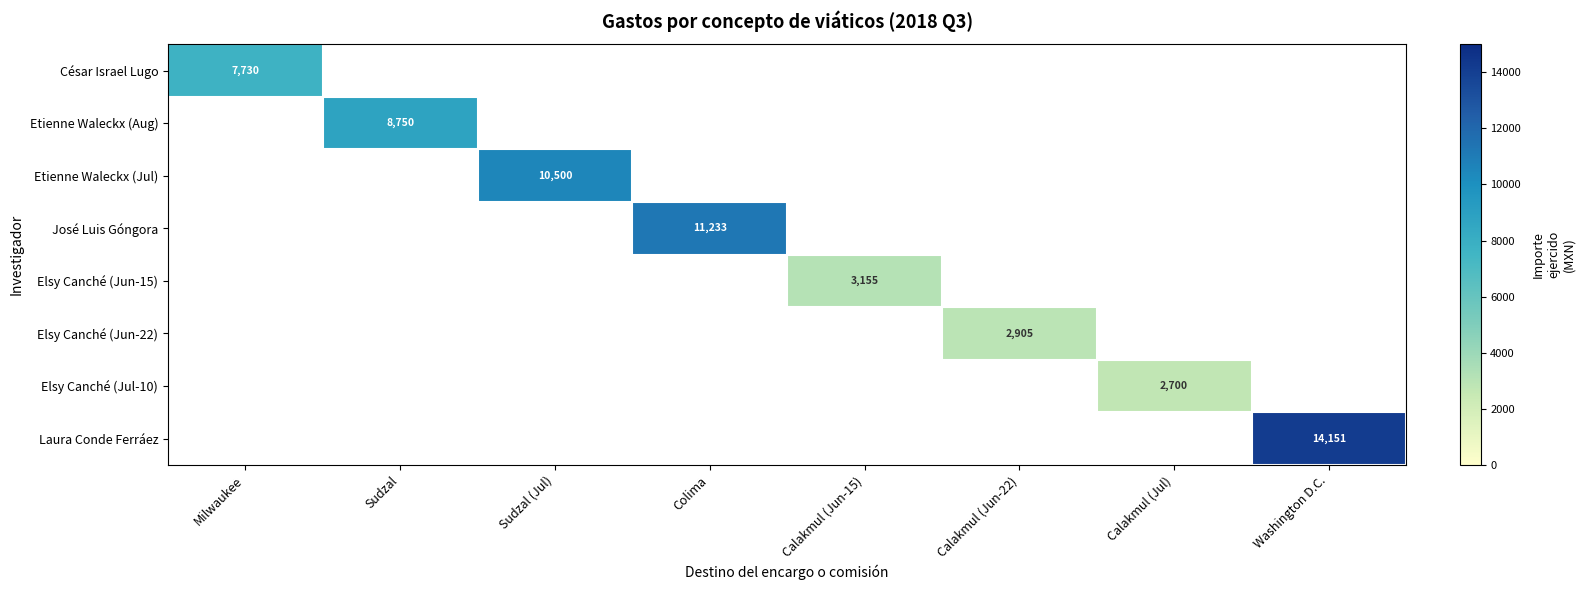

How many data points does each series have?

8